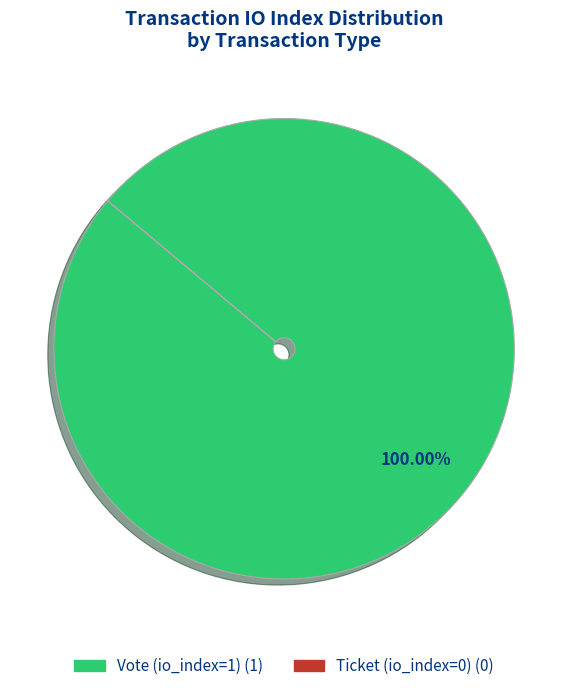

Is it true that Vote (io_index=1) is 100% of the pie?

True